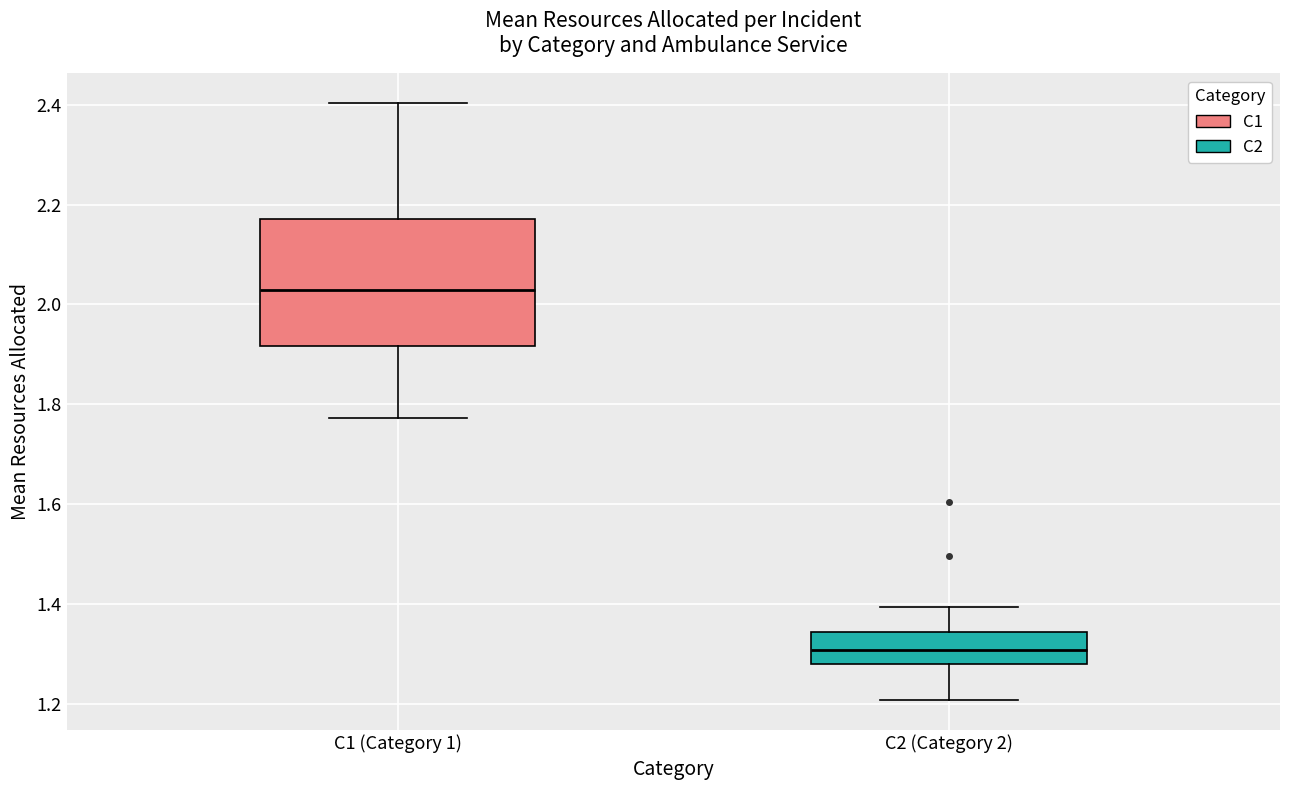

Reading left to right, read every box against the y-axis: the position of its median line, the range the box covers, and the ends of its whiskers. The values are not printed on the chart, so give them approximately, as read against the axis.

C1 (Category 1): median 2.02, box 1.92 to 2.18, whiskers 1.78 to 2.40
C2 (Category 2): median 1.30, box 1.28 to 1.34, whiskers 1.20 to 1.40